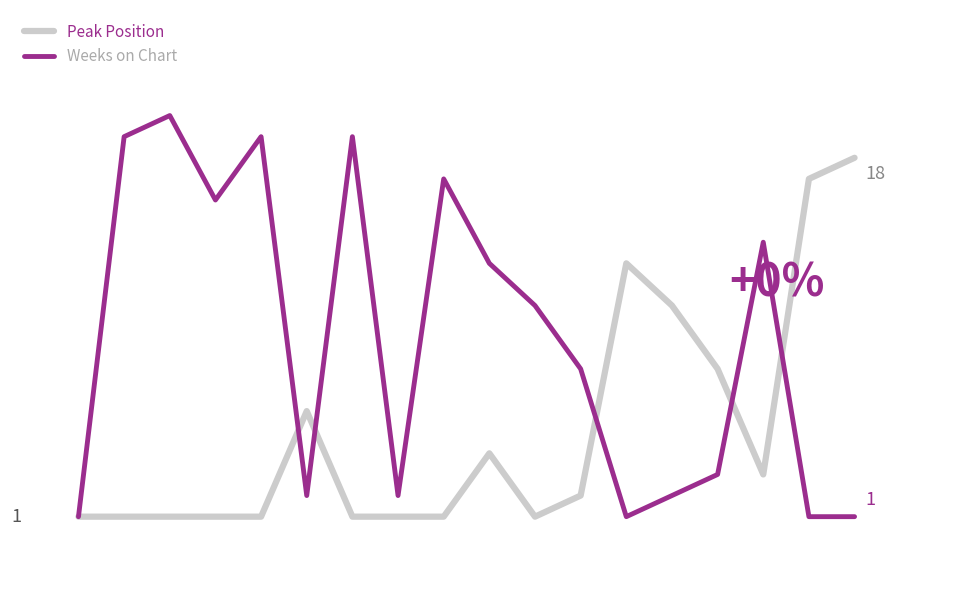

What are all the series names shown in the legend?

Peak Position, Weeks on Chart